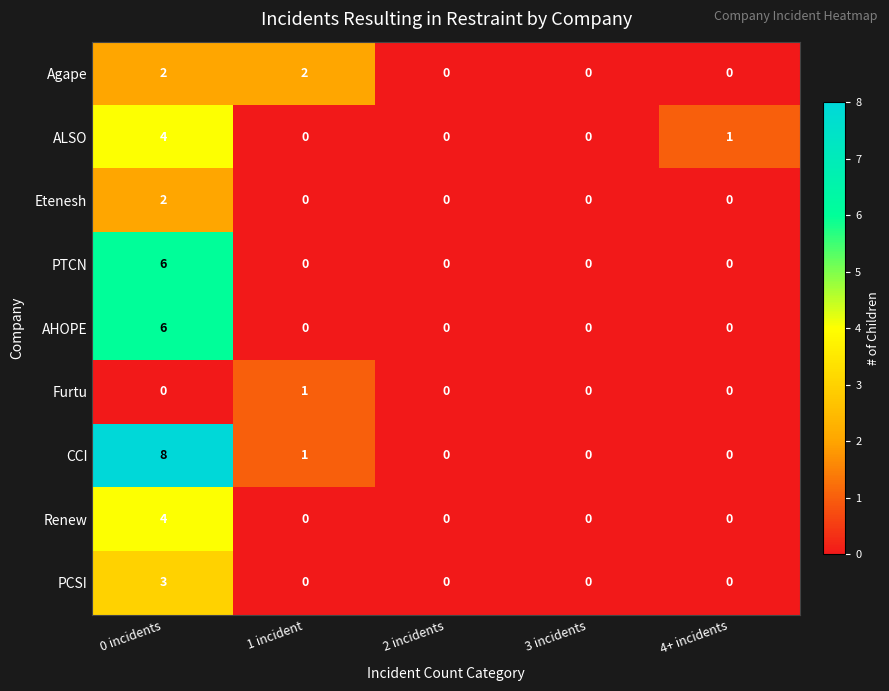

Is the value of CCI at 0 incidents greater than the value of Agape at 1 incident?

Yes